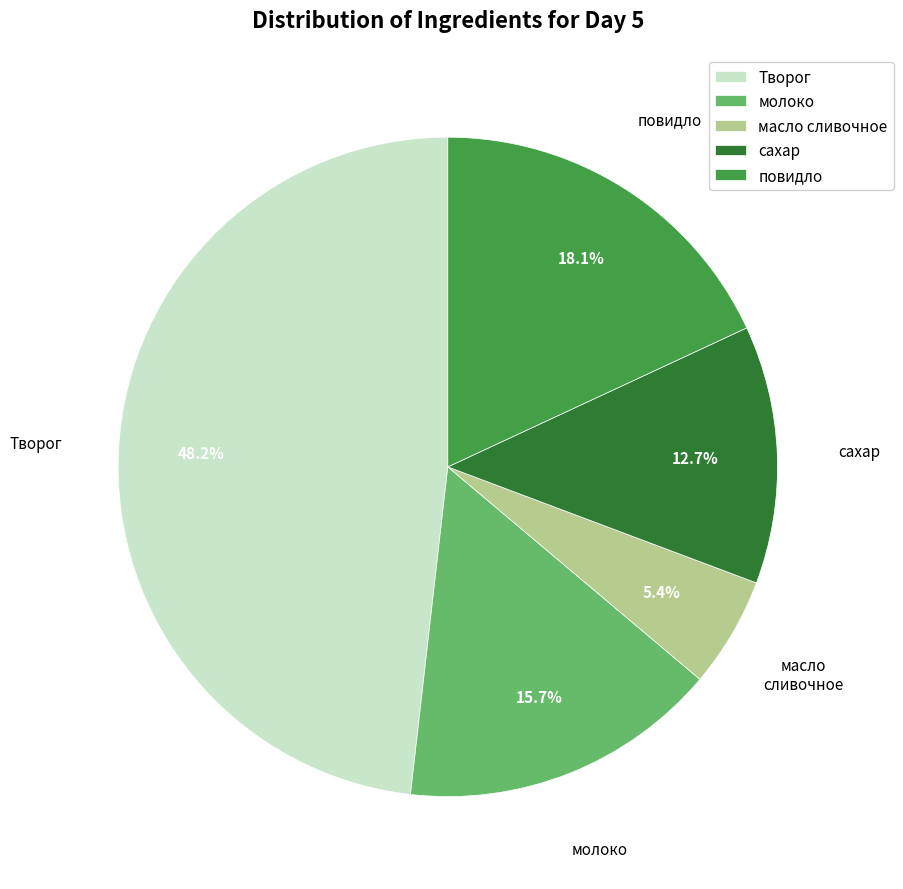

What is the ratio of the value at повидло to the value at молоко?

1.2